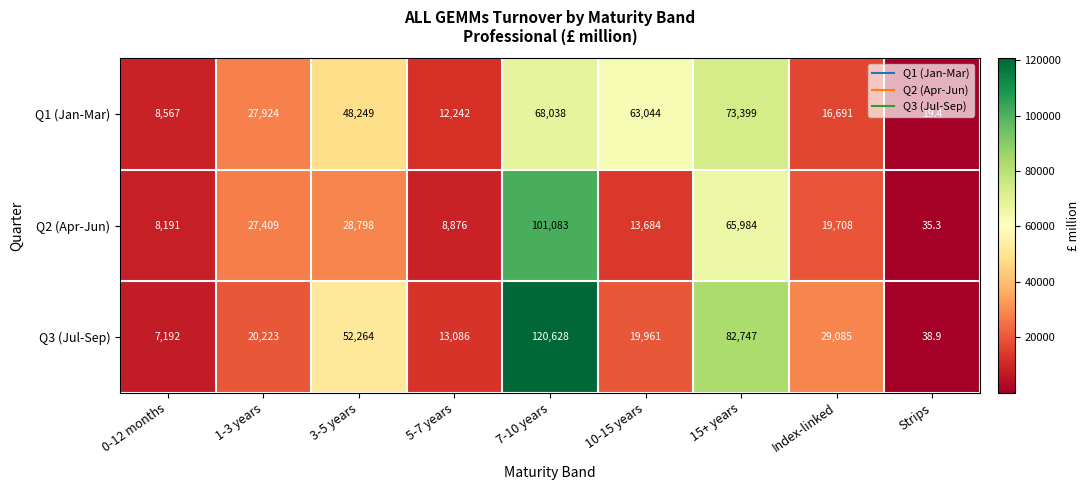

What is the difference between the Q1 (Jan-Mar) values at 1-3 years and 3-5 years?

20325.0